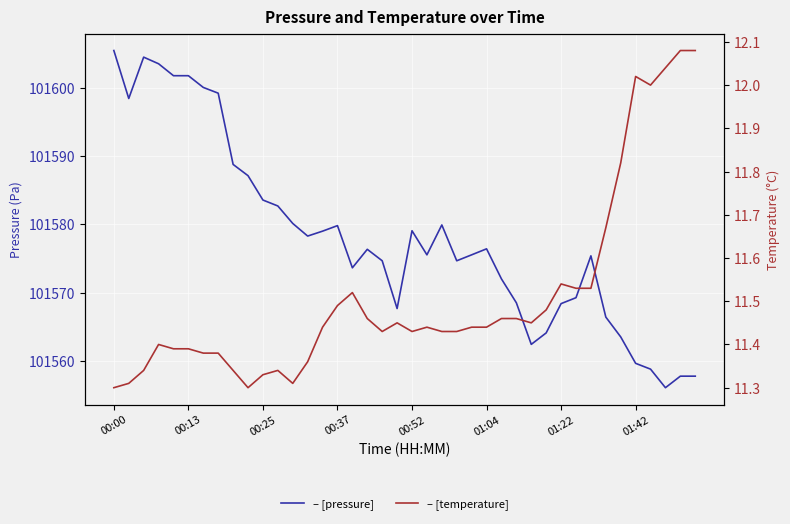

Where is the first local maximum for temperature?

00:37